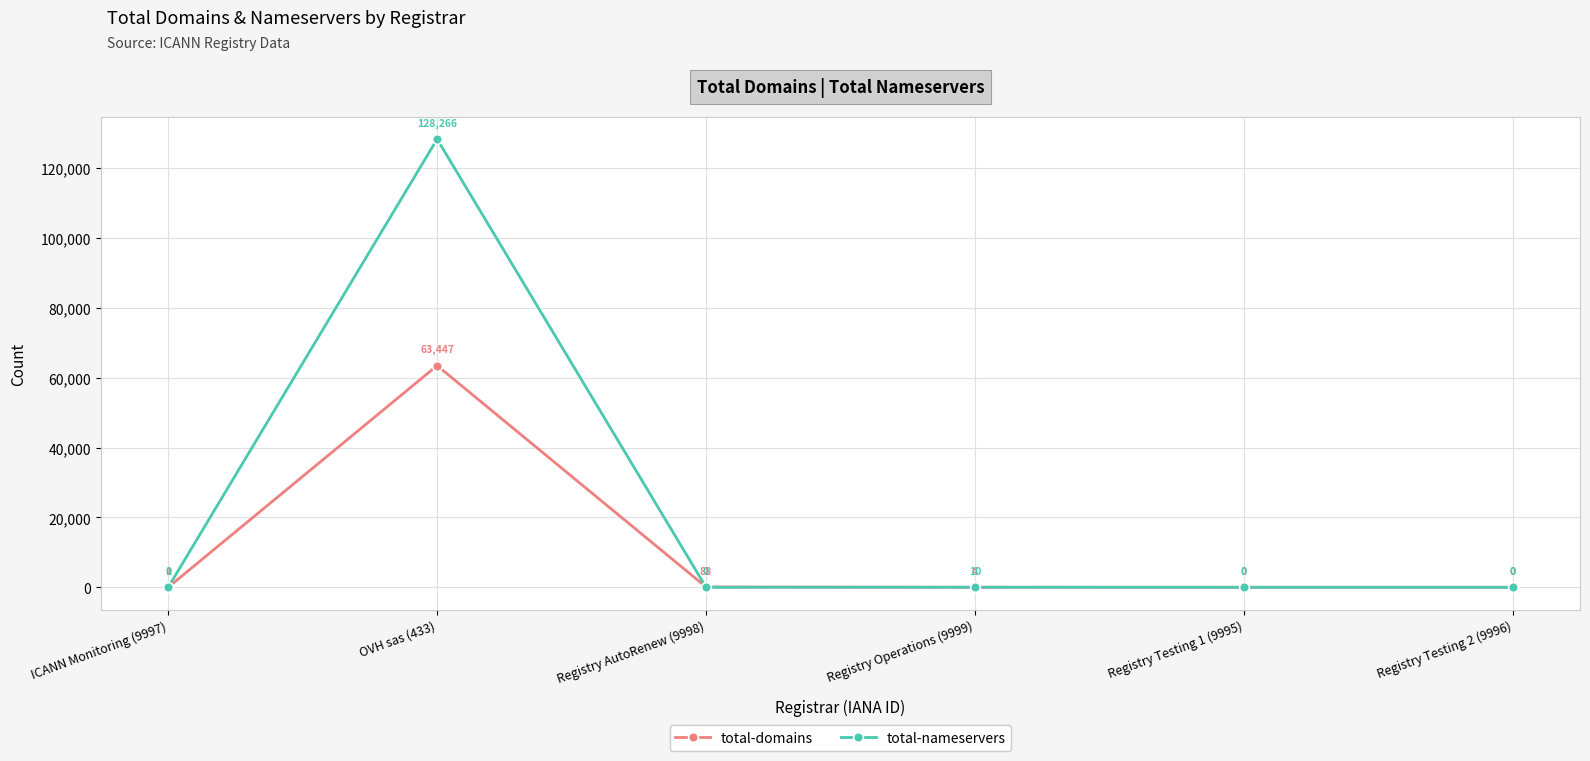

What is the total value across all series at OVH sas (433)?

191713